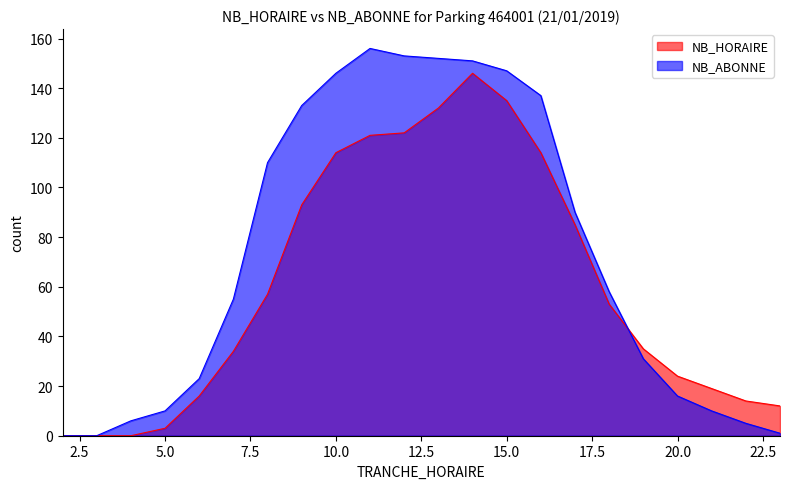

What is the difference between the highest and lowest values at 14?

5